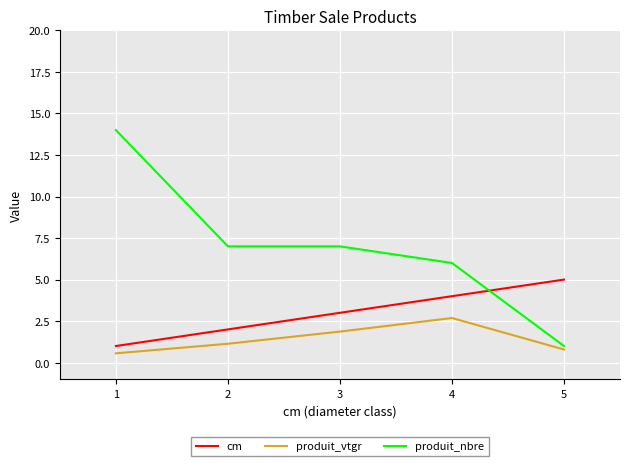

Reading right to left, what are all the values shown in this chart?

cm: 5=5.0	4=4.0	3=3.0	2=2.0	1=1.0
produit_vtgr: 5=0.8	4=2.7	3=1.9	2=1.1	1=0.6
produit_nbre: 5=1.0	4=6.0	3=7.0	2=7.0	1=14.0